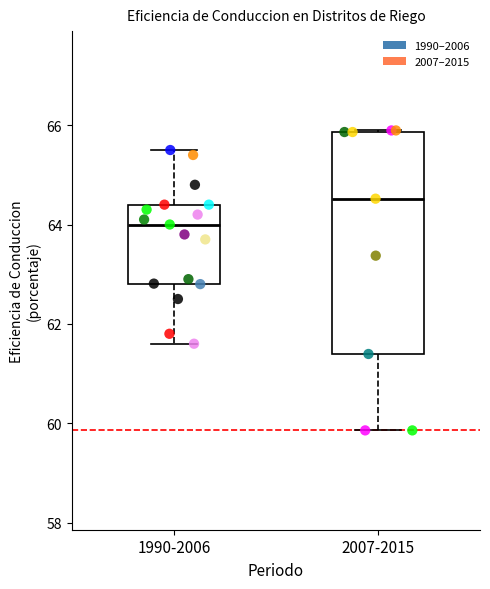

Which box has the highest median line?

2007-2015